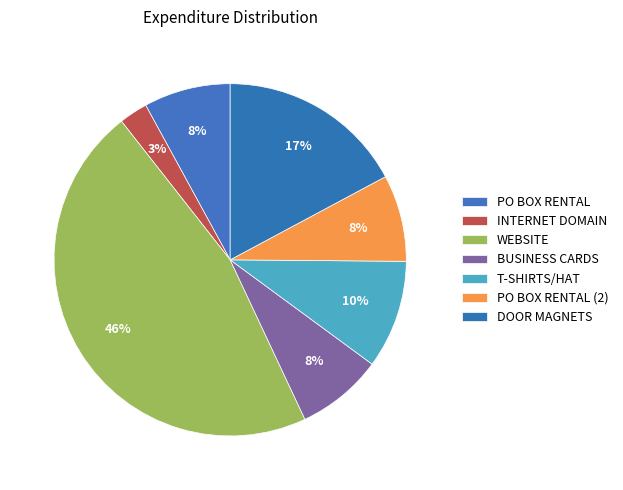

To the nearest percent, what is the difference between the DOOR MAGNETS and PO BOX RENTAL (2) slice percentages?

9%